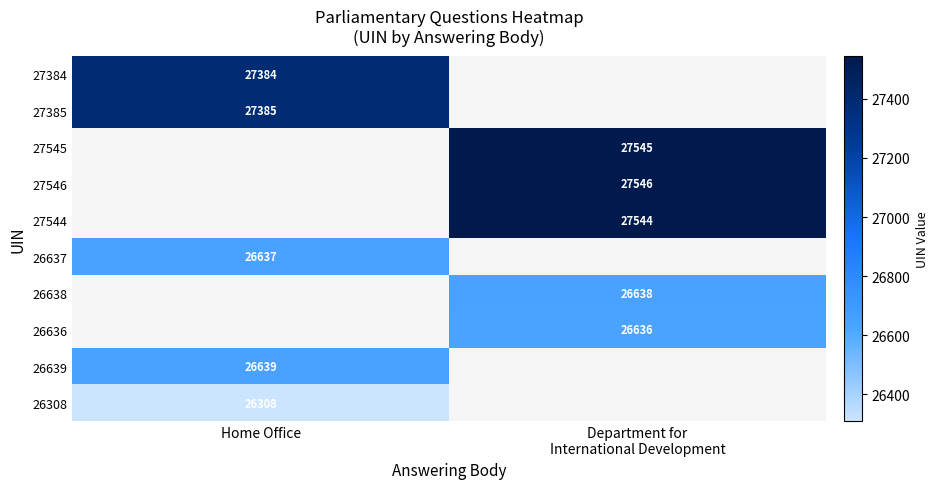

Is it true that 26637 equals 26637 at Home Office?

True